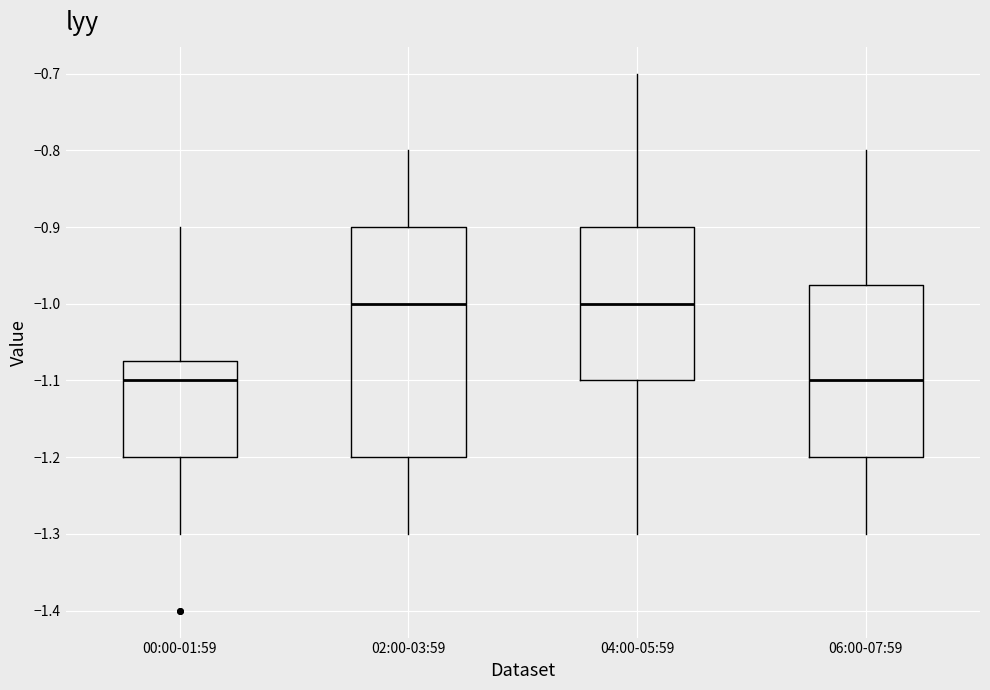

Reading left to right, transcribe this box plot: for each box, give where its median line is, the range the box spans, and where its two whiskers end, as read against the y-axis. The values are not printed on the chart, so give them approximately, as read against the axis.

00:00-01:59: median -1.10, box -1.20 to -1.07, whiskers -1.30 to -0.90
02:00-03:59: median -1.00, box -1.20 to -0.90, whiskers -1.30 to -0.80
04:00-05:59: median -1.00, box -1.10 to -0.90, whiskers -1.30 to -0.70
06:00-07:59: median -1.10, box -1.20 to -0.97, whiskers -1.30 to -0.80